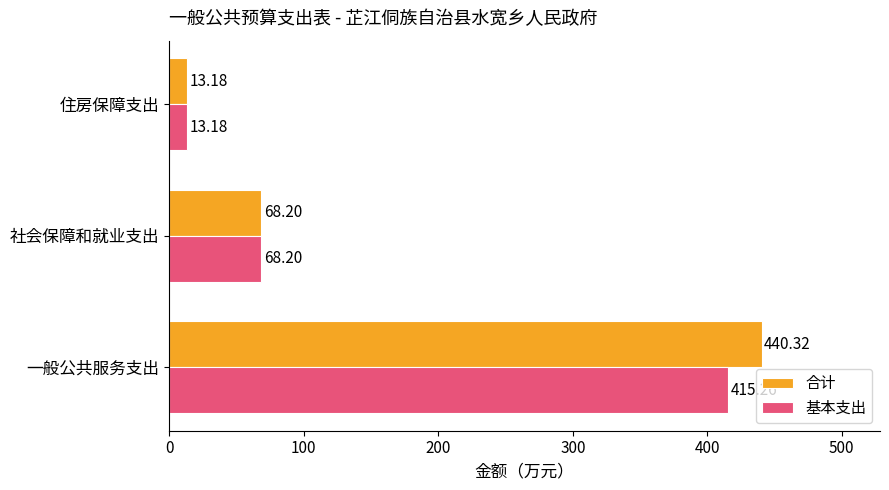

List the labels in order of 合计 value, largest first.

一般公共服务支出, 社会保障和就业支出, 住房保障支出